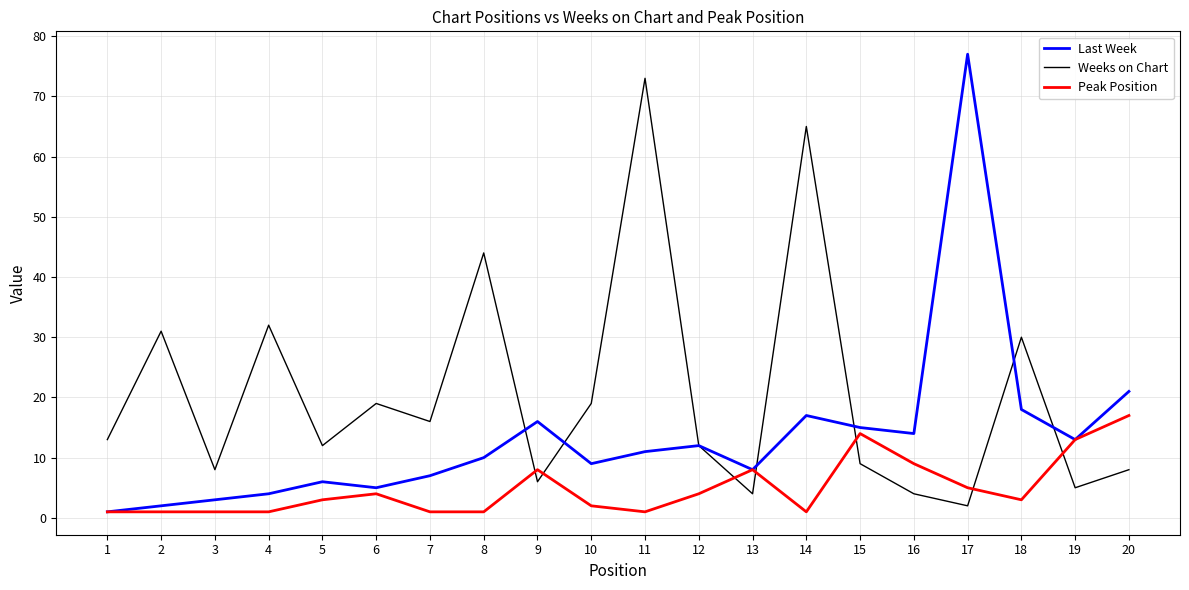

List the series in order of their peak value, lowest first.

Peak Position, Weeks on Chart, Last Week